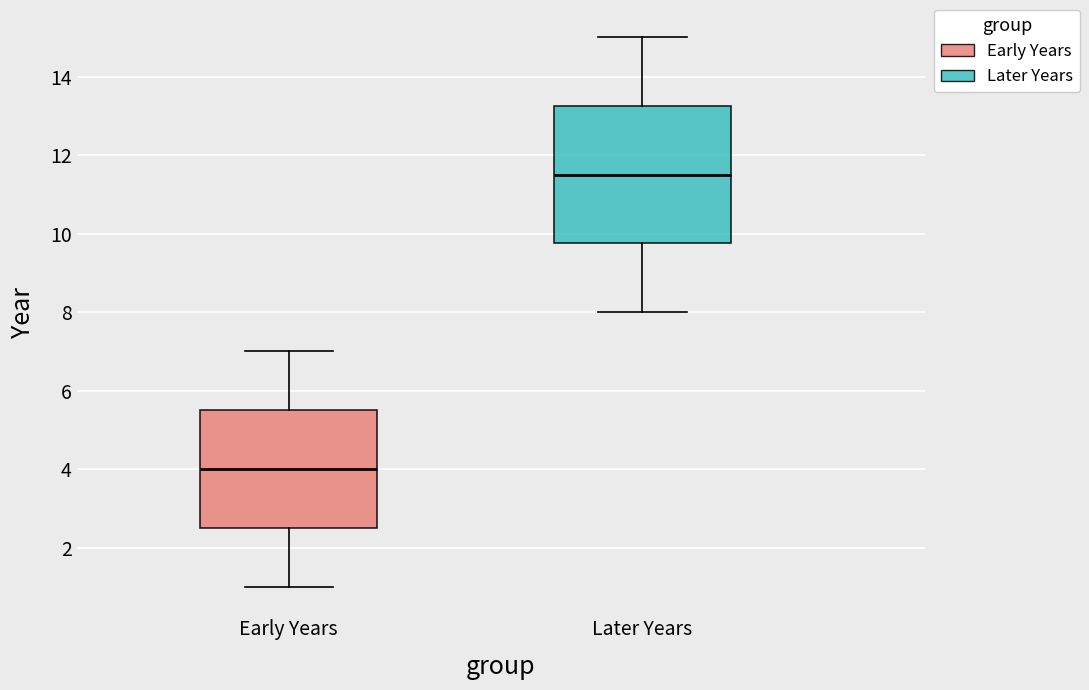

Reading left to right, read every box against the y-axis: the position of its median line, the range the box covers, and the ends of its whiskers. The values are not printed on the chart, so give them approximately, as read against the axis.

Early Years: median 4.0, box 2.6 to 5.6, whiskers 1.0 to 7.0
Later Years: median 11.6, box 9.8 to 13.2, whiskers 8.0 to 15.0